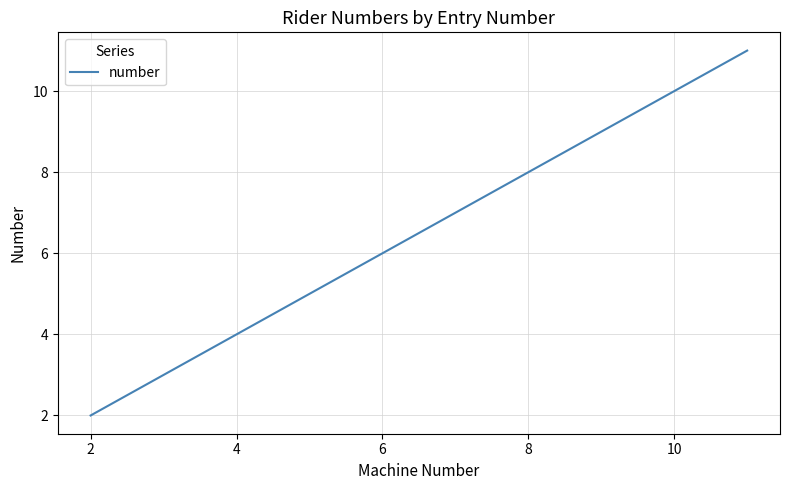

What is the maximum value shown in the chart?

11